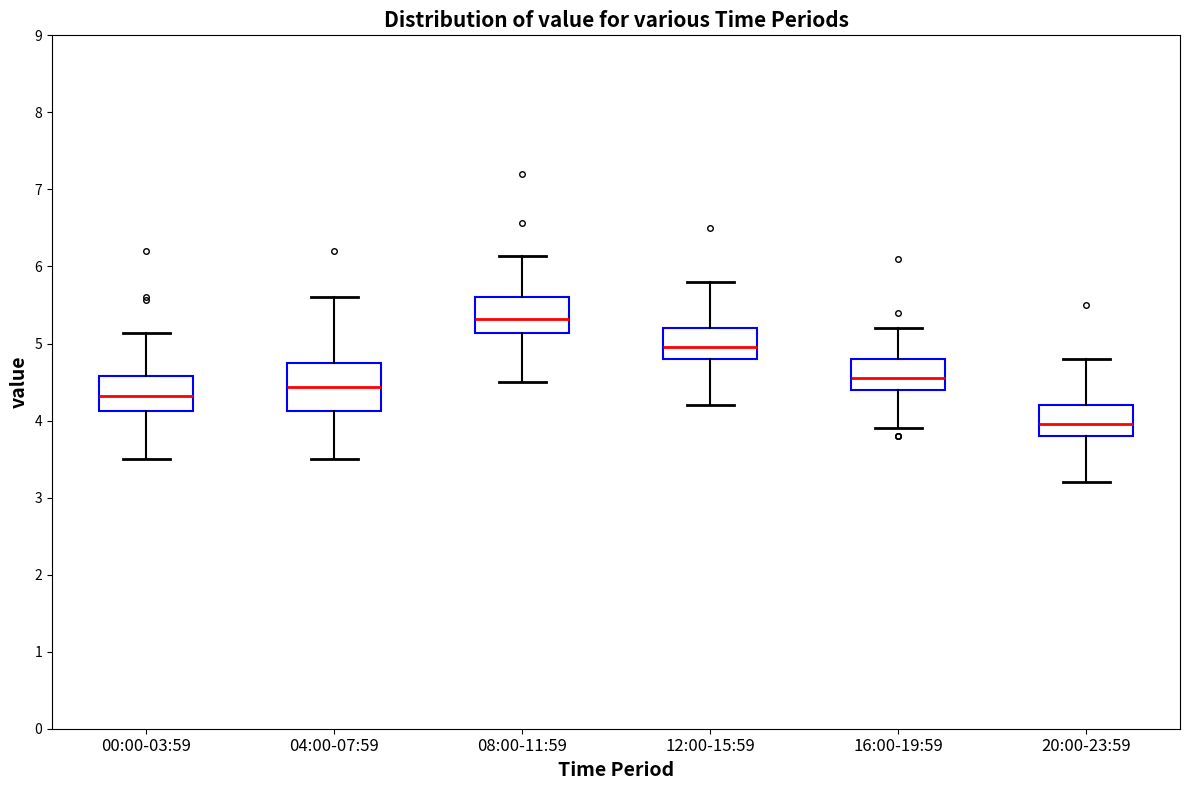

Reading left to right, read every box against the y-axis: the position of its median line, the range the box covers, and the ends of its whiskers. The values are not printed on the chart, so give them approximately, as read against the axis.

00:00-03:59: median 4.3, box 4.1 to 4.6, whiskers 3.5 to 5.1
04:00-07:59: median 4.4, box 4.1 to 4.7, whiskers 3.5 to 5.6
08:00-11:59: median 5.3, box 5.1 to 5.6, whiskers 4.5 to 6.1
12:00-15:59: median 5.0, box 4.8 to 5.2, whiskers 4.2 to 5.8
16:00-19:59: median 4.6, box 4.4 to 4.8, whiskers 3.9 to 5.2
20:00-23:59: median 4.0, box 3.8 to 4.2, whiskers 3.2 to 4.8